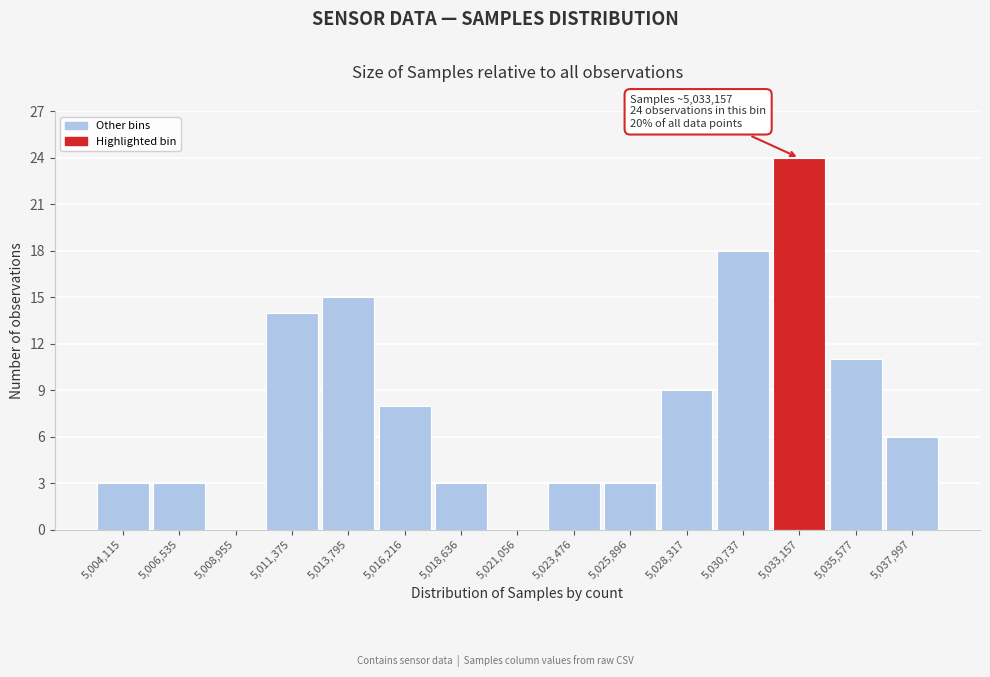

Over which range of the x-axis is the bar tallest?

5032000 to 5034500